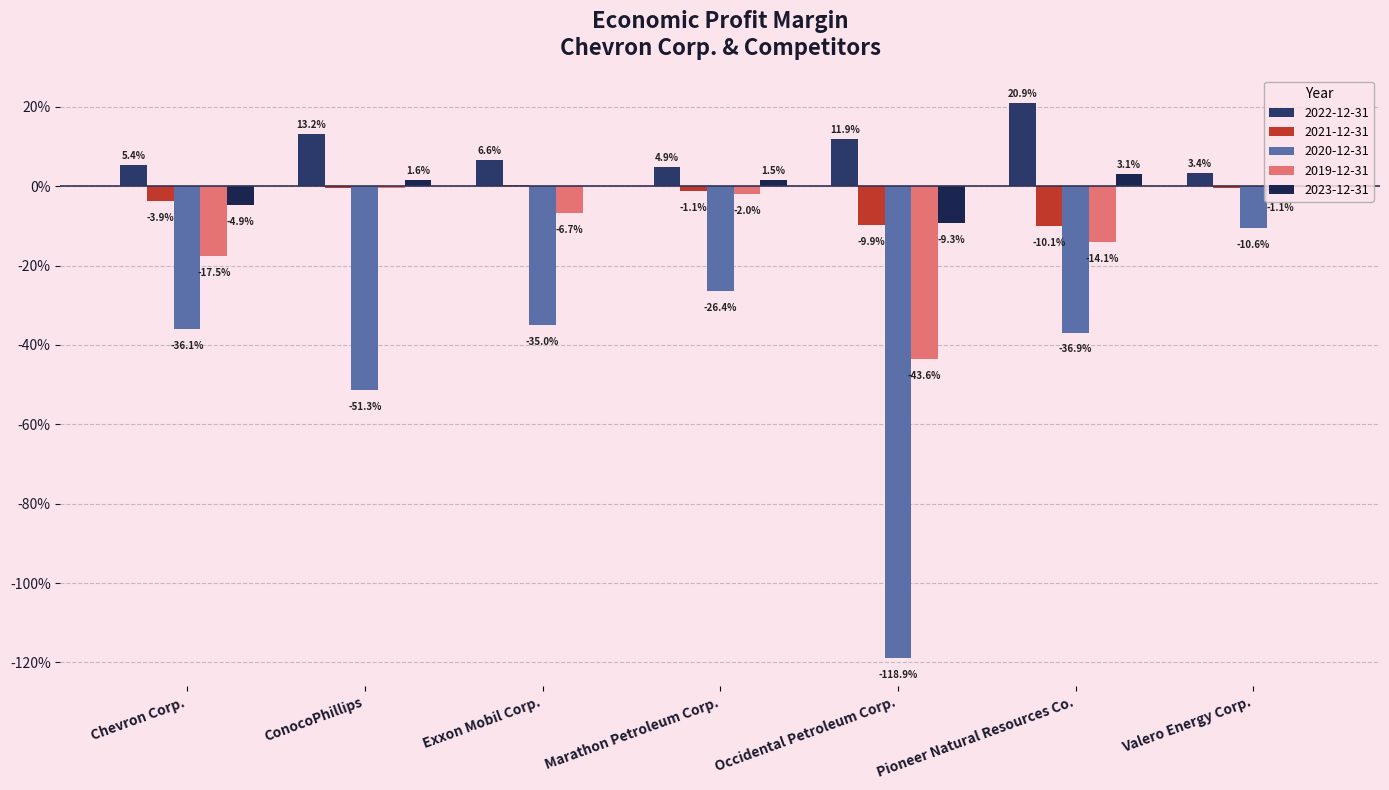

Which label corresponds to the smallest value in the chart?

Occidental Petroleum Corp.